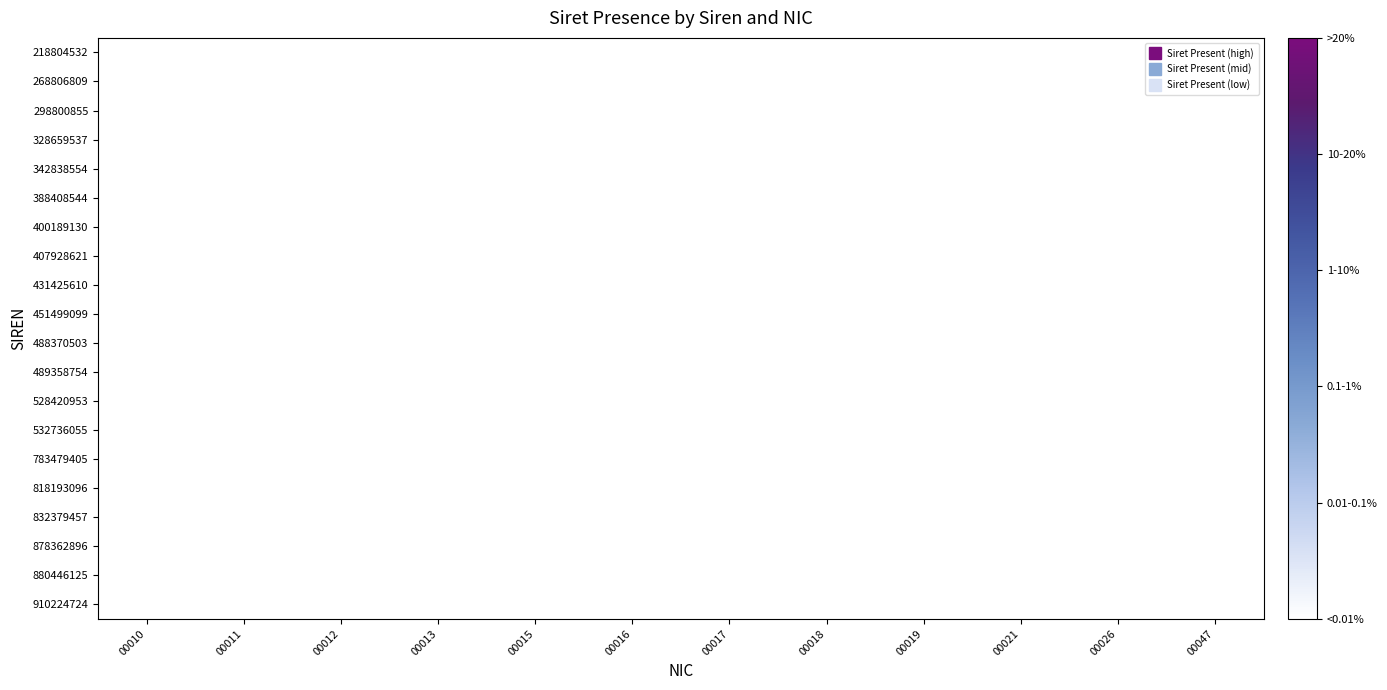

Between 00018 and 00017, which is larger?

00017